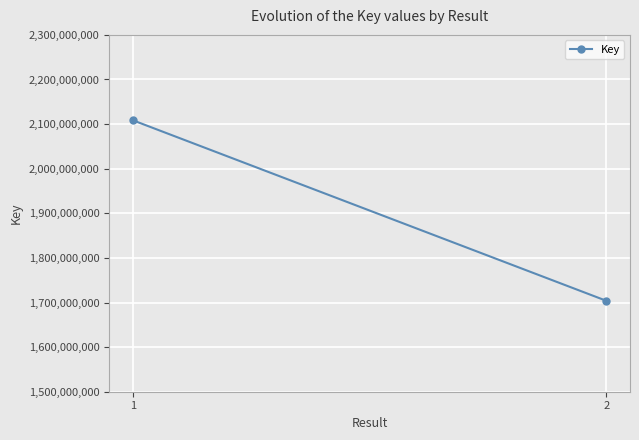

What is the maximum value shown in the chart?

2108573648